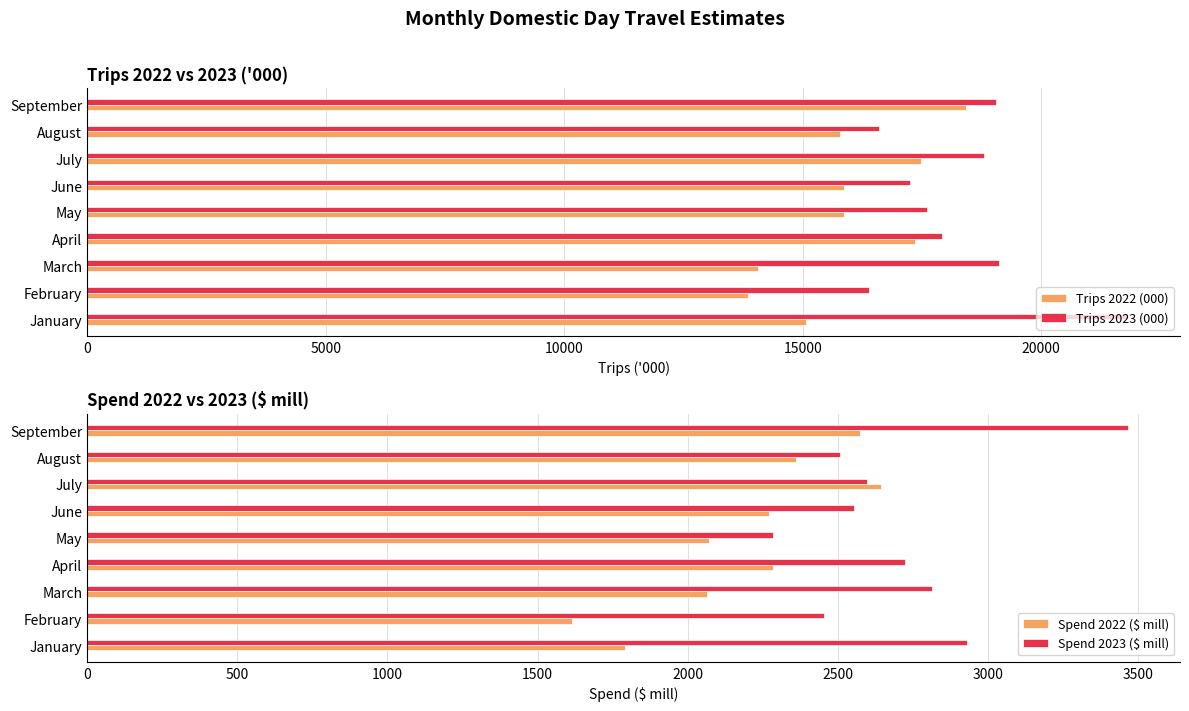

How many categories are shown in the chart?

9